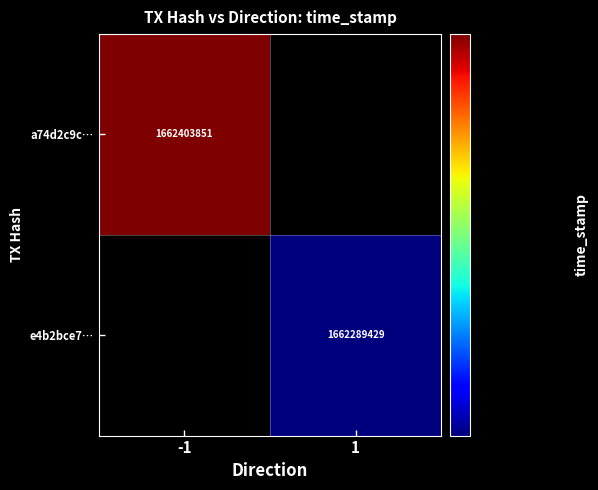

Which has a higher value, 1 or -1?

-1